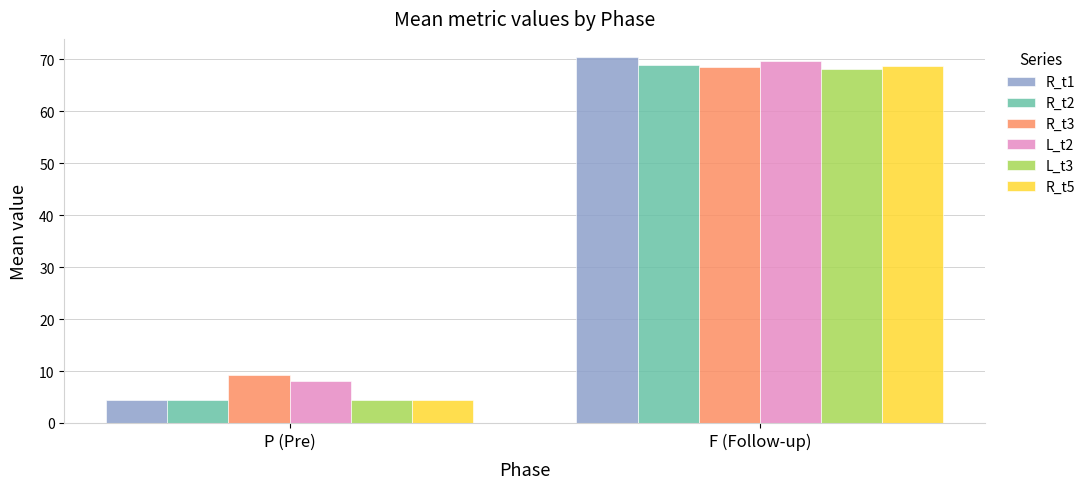

What is the difference between the L_t3 values at P (Pre) and F (Follow-up)?

63.7